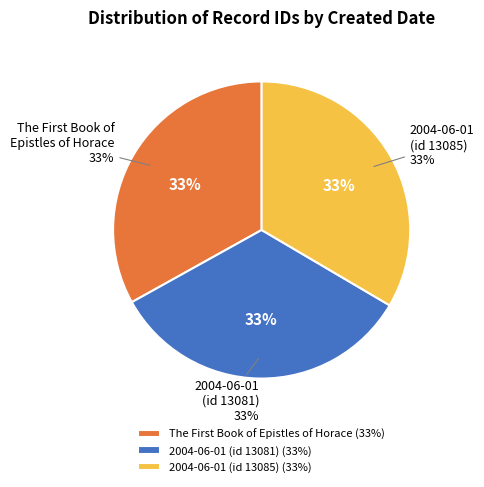

Is there any slice that represents more than half of the pie?

No